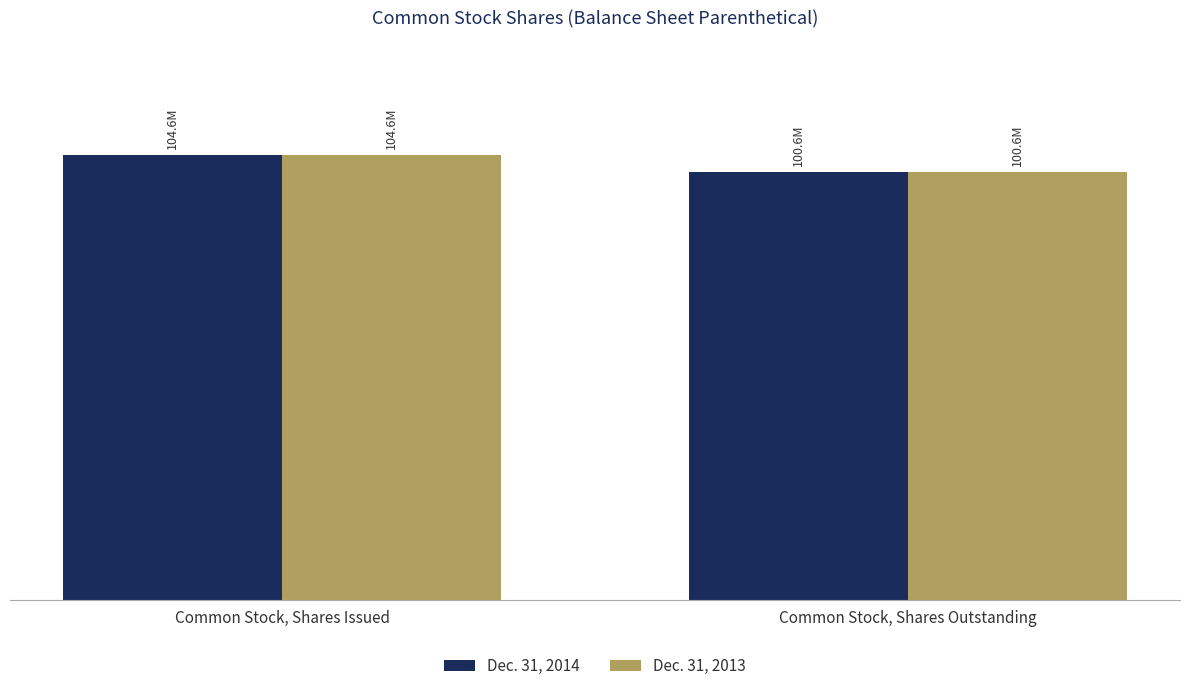

What is the average value of the Dec. 31, 2014 series?

102560000